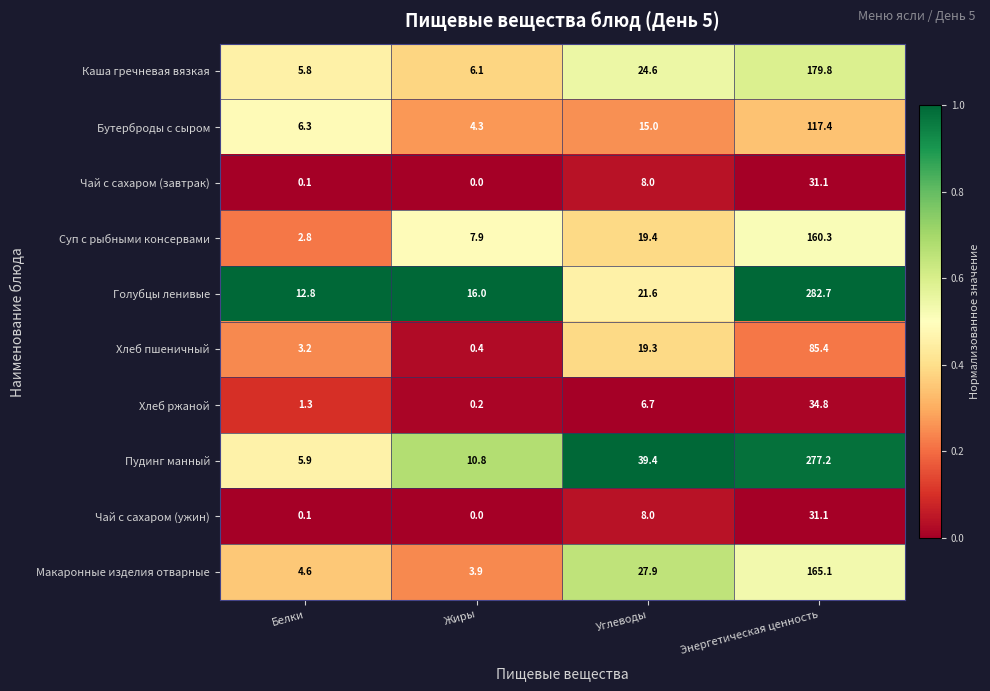

Which series has the largest total across all categories?

Пудинг манный